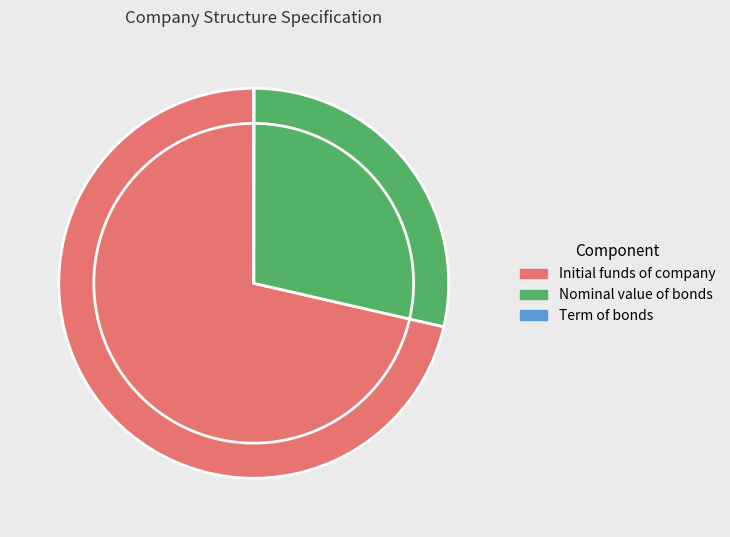

Does Nominal value of bonds account for over 50% of the chart?

No